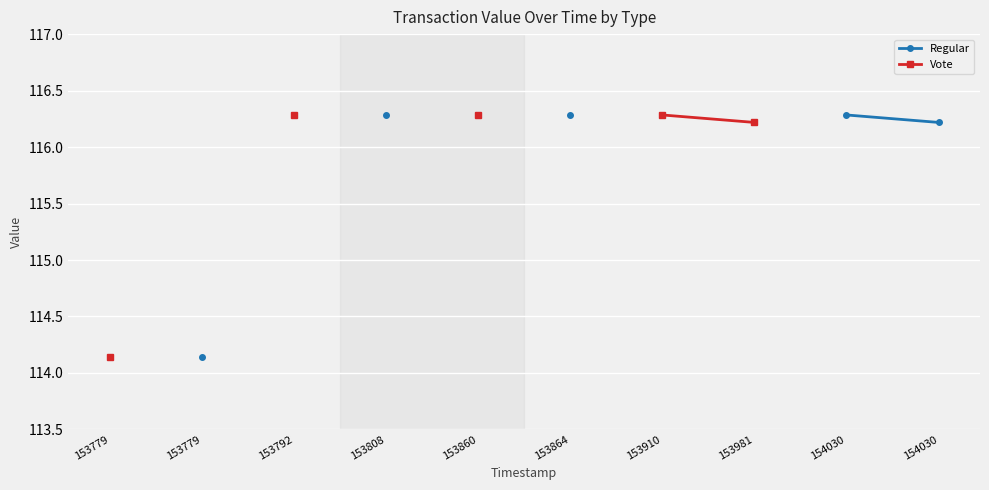

What is the difference between the Regular values at 153779 and 153864?

2.1